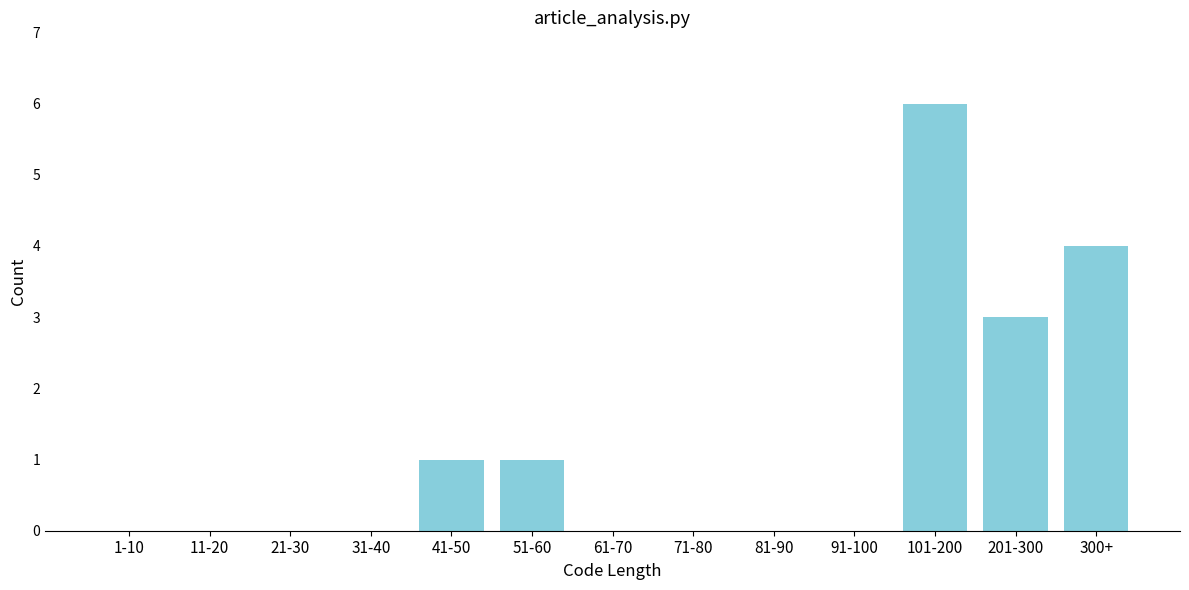

Reading right to left, extract all data points from this chart.

300+=4	201-300=3	101-200=6	91-100=0	81-90=0	71-80=0	61-70=0	51-60=1	41-50=1	31-40=0	21-30=0	11-20=0	1-10=0